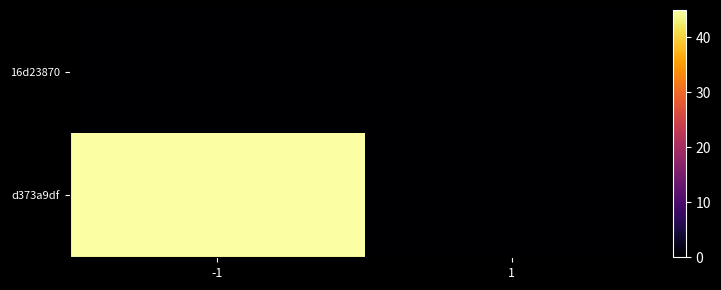

How many categories are shown in the chart?

2